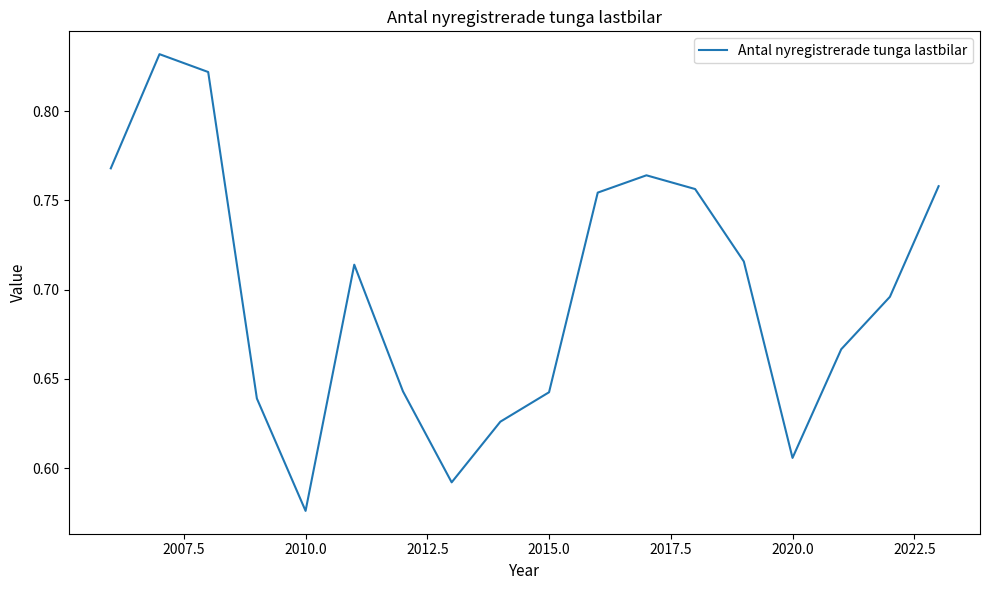

Does the chart display data point markers on the line(s)?

No